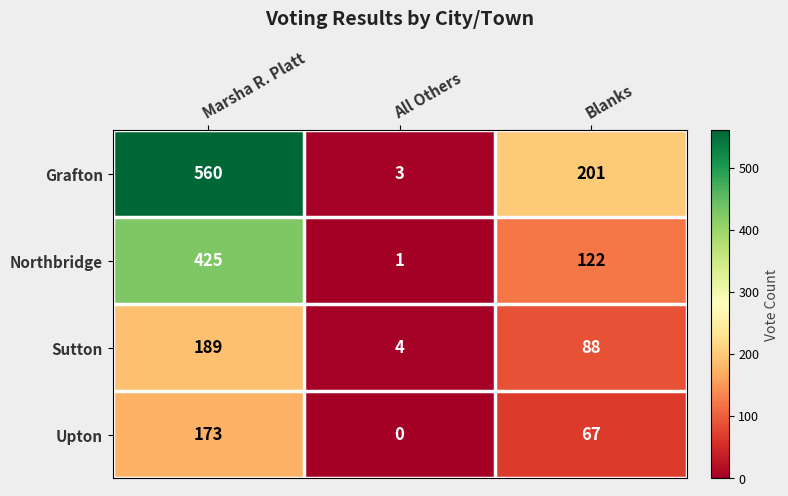

What is the difference between the highest and lowest values at Blanks?

134